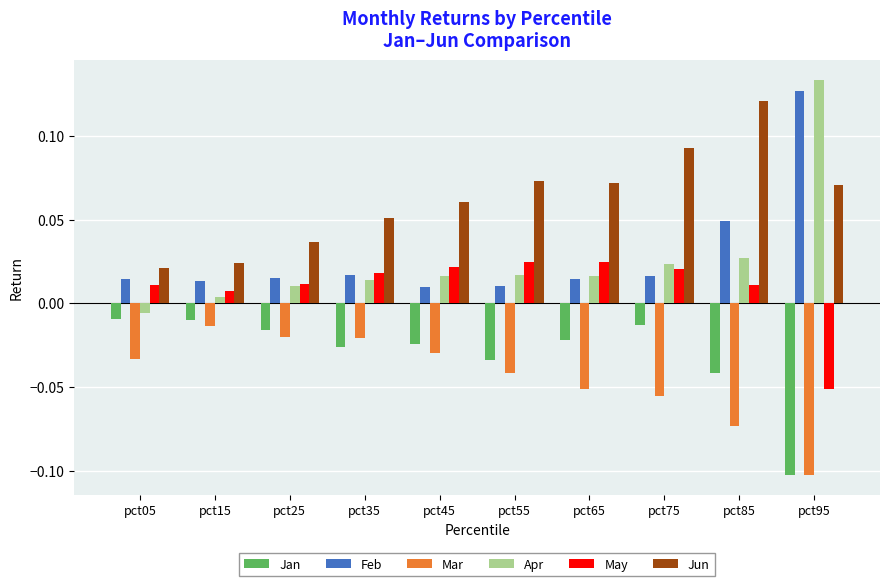

Which series has the largest total across all categories?

Jun